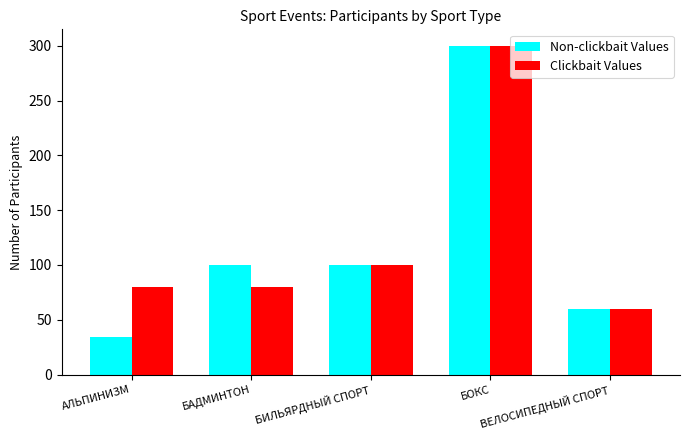

At which category is the sum across all series the highest?

БОКС